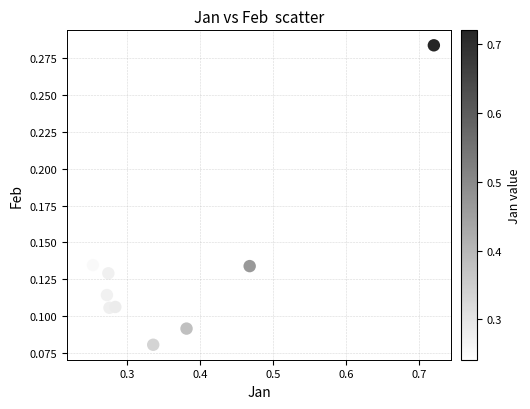

What is the average X value?

0.4